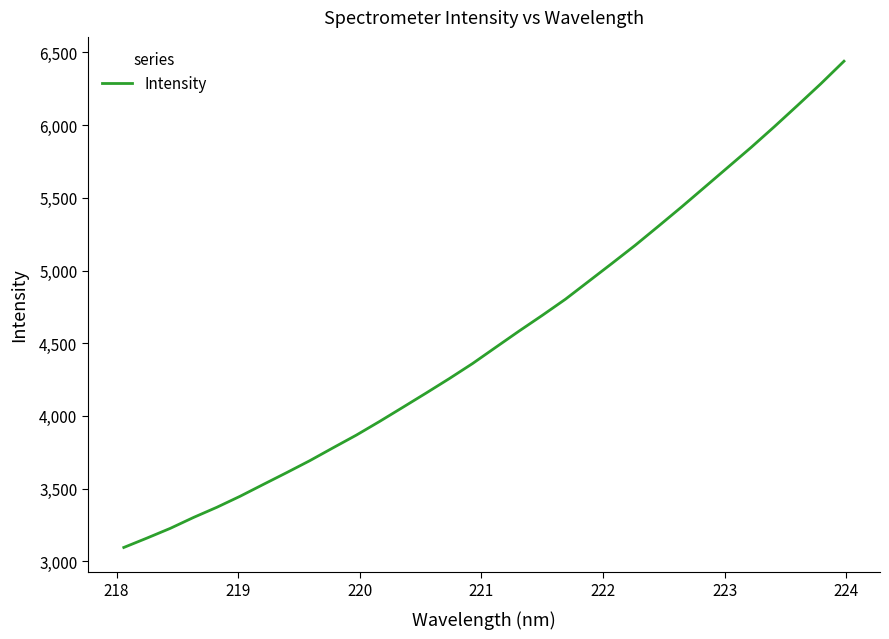

What is the greatest value displayed?

6439.1